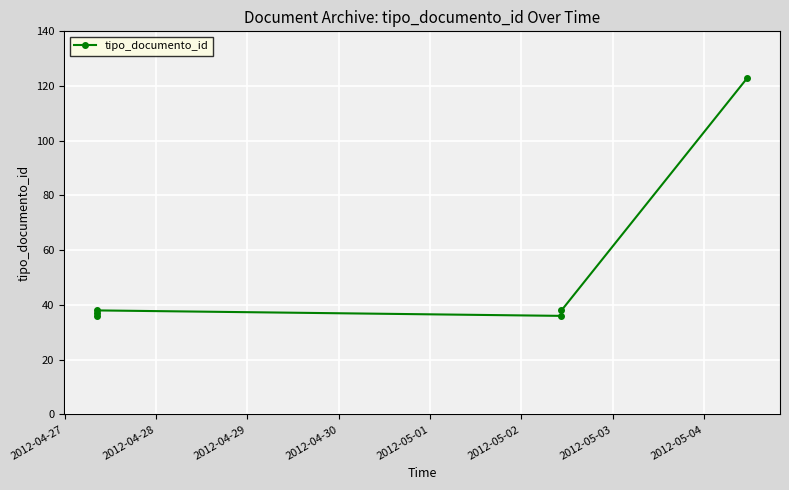

Count the number of data series in this chart.

1